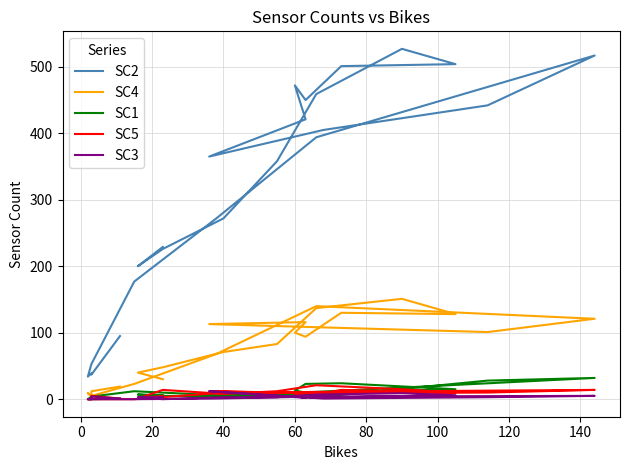

What is the difference between the second highest and second lowest values in the SC5 series?

15